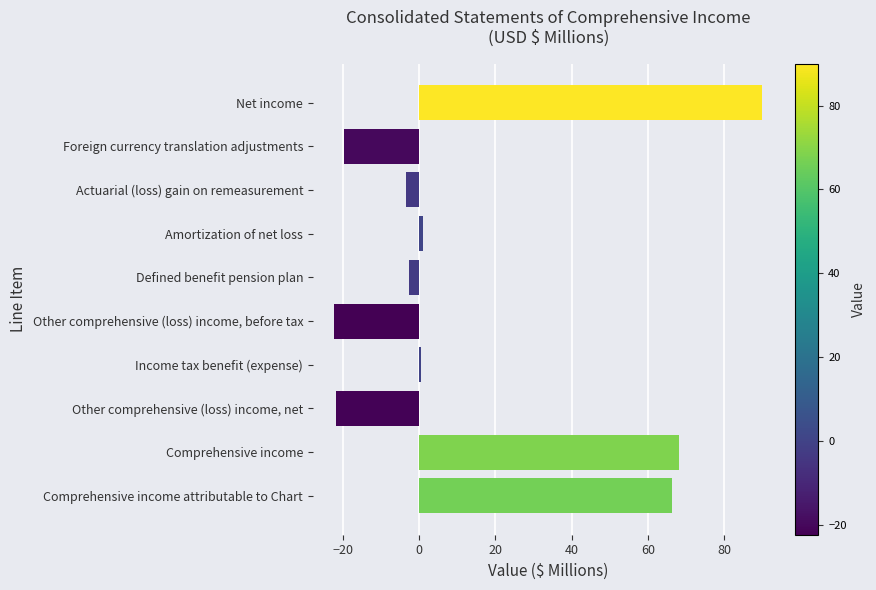

Is it true that the value at Other comprehensive (loss) income, net is -21.8?

True